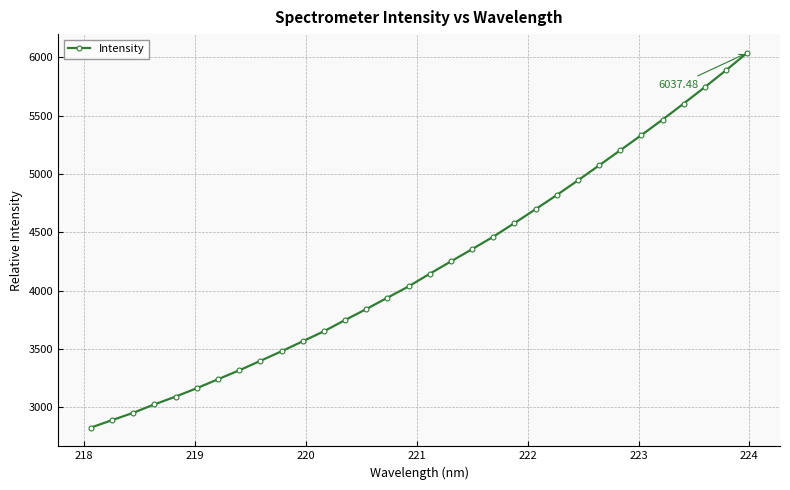

What is the sum of all values?

134754.3